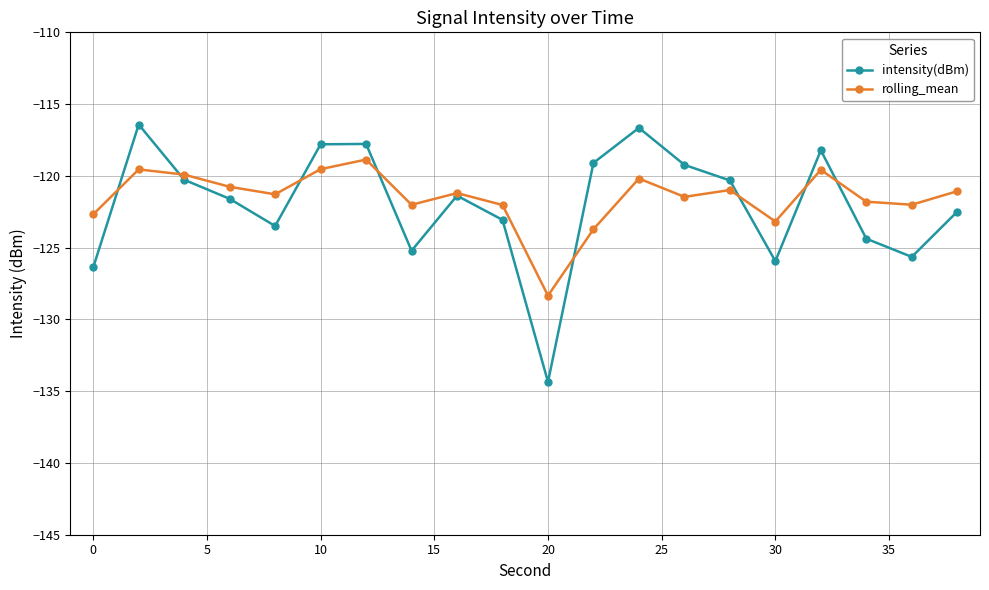

What is the value of the rolling_mean point at the 20th from the left?

-121.1